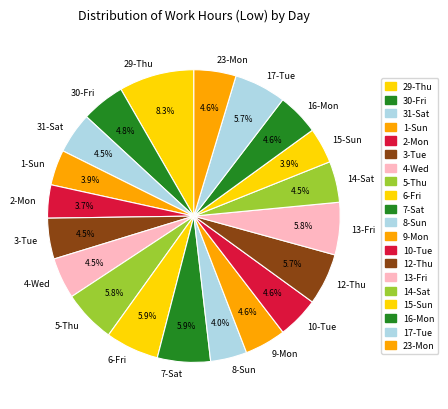

Which category has the biggest portion of the pie?

29-Thu